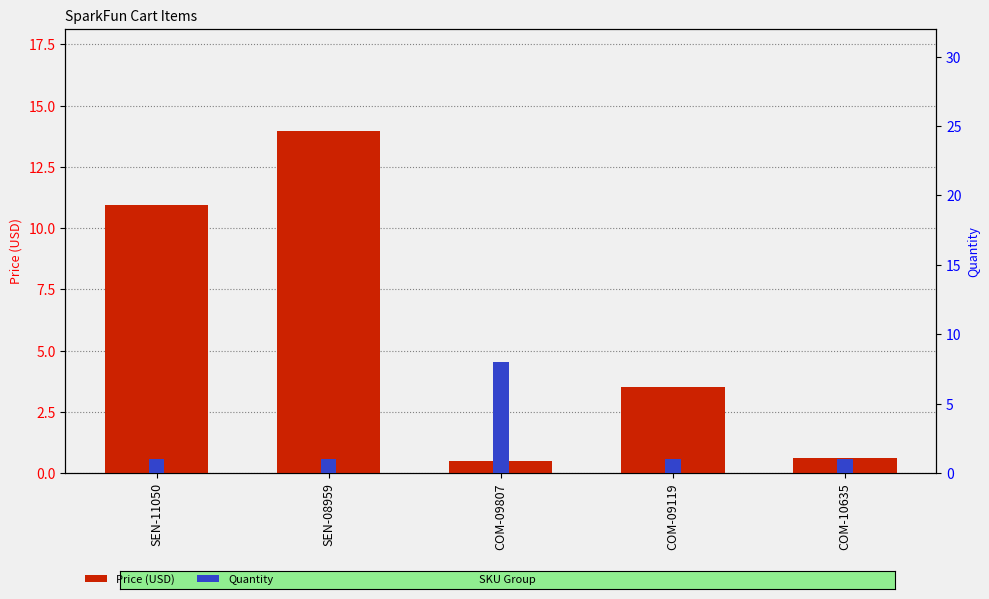

Is the value of Price (USD) at SEN-08959 greater than the value of Quantity at SEN-08959?

Yes